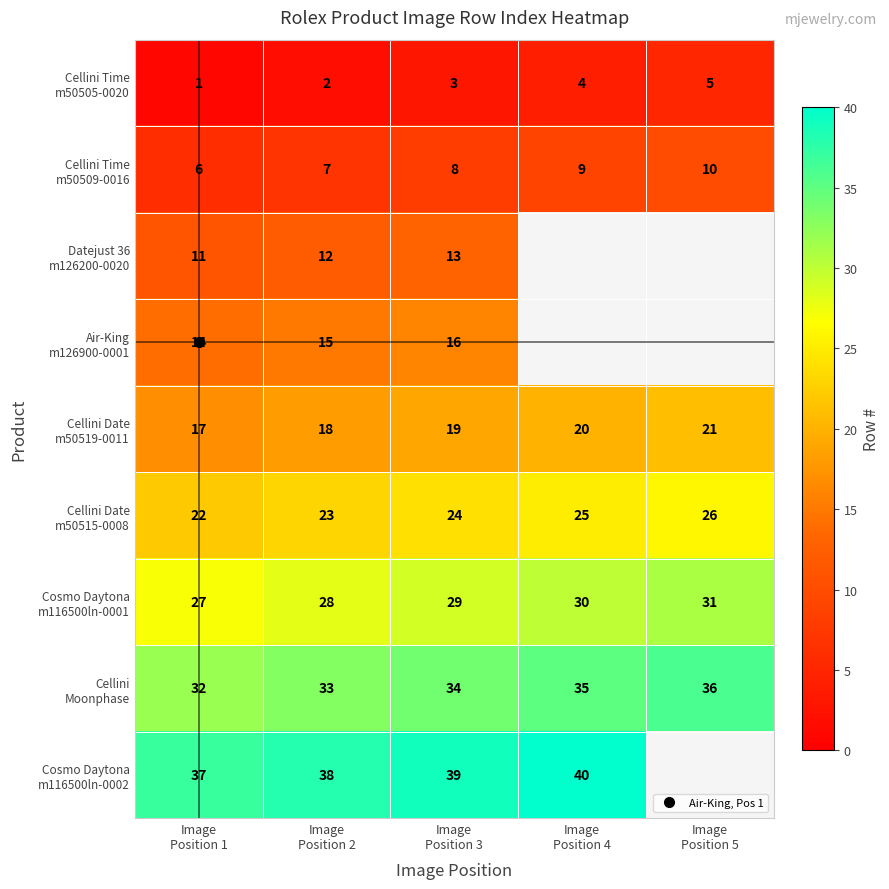

At which label does Cellini Time m50509-0016 first exceed 8?

Image Position 4